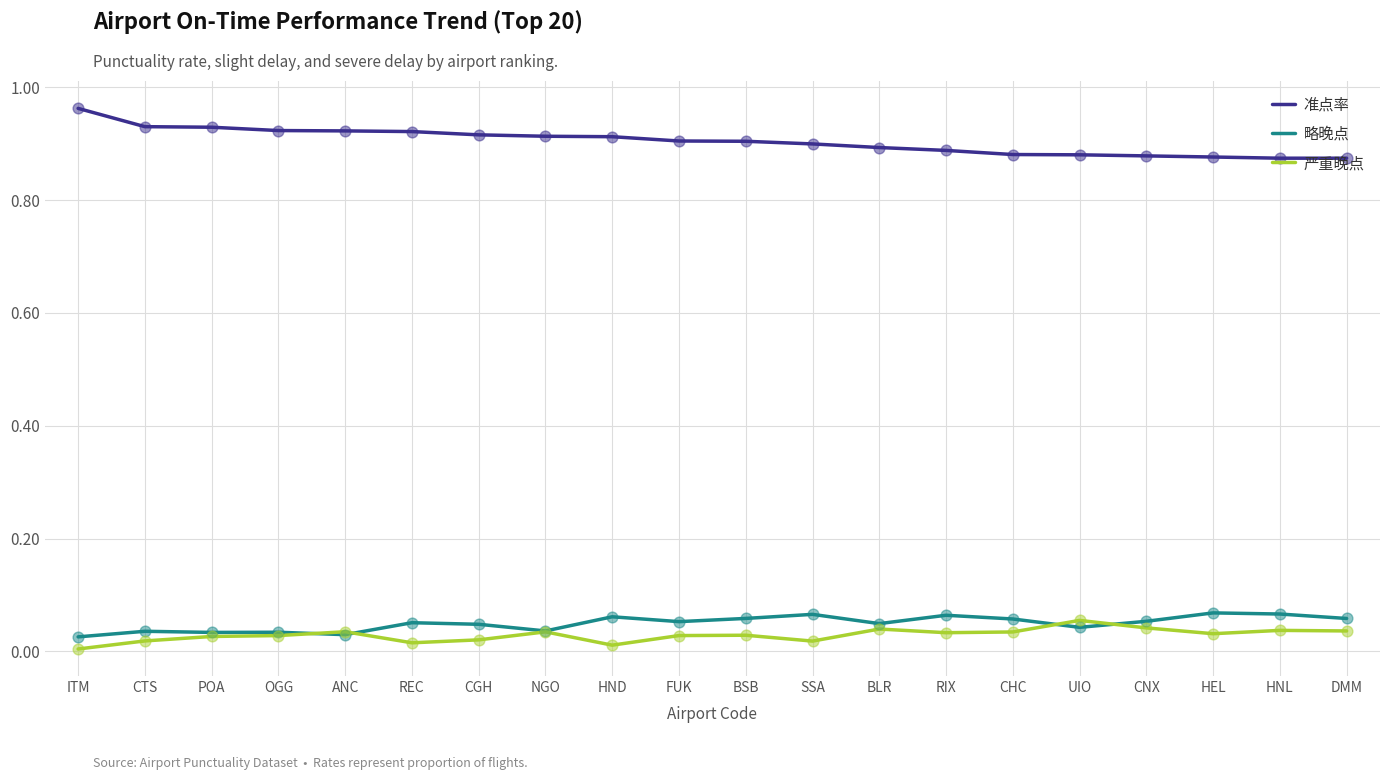

Is the value of 准点率 at HNL greater than the value of 略晚点 at UIO?

Yes